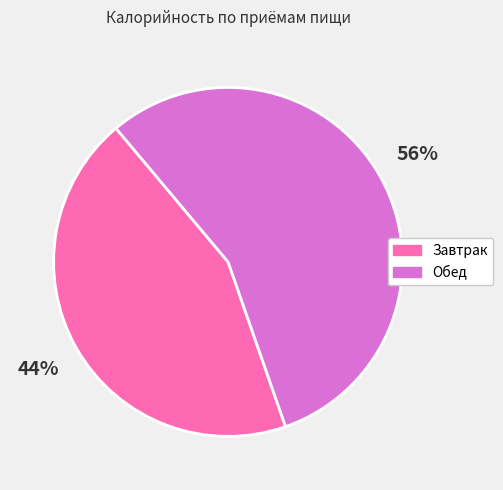

Is it true that Завтрак is 53% of the pie?

False